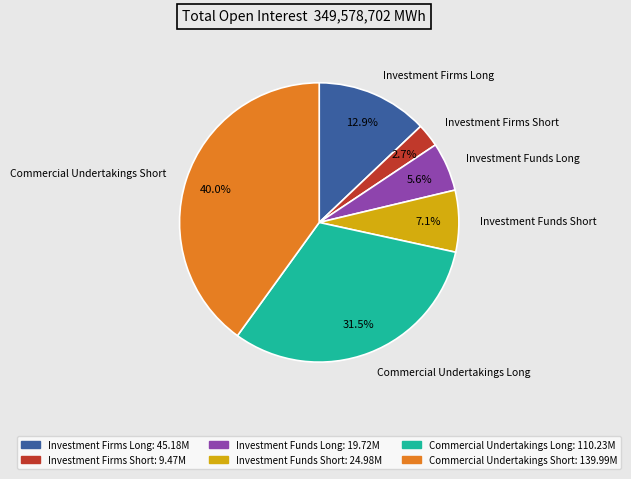

How many segments does this pie chart have?

6